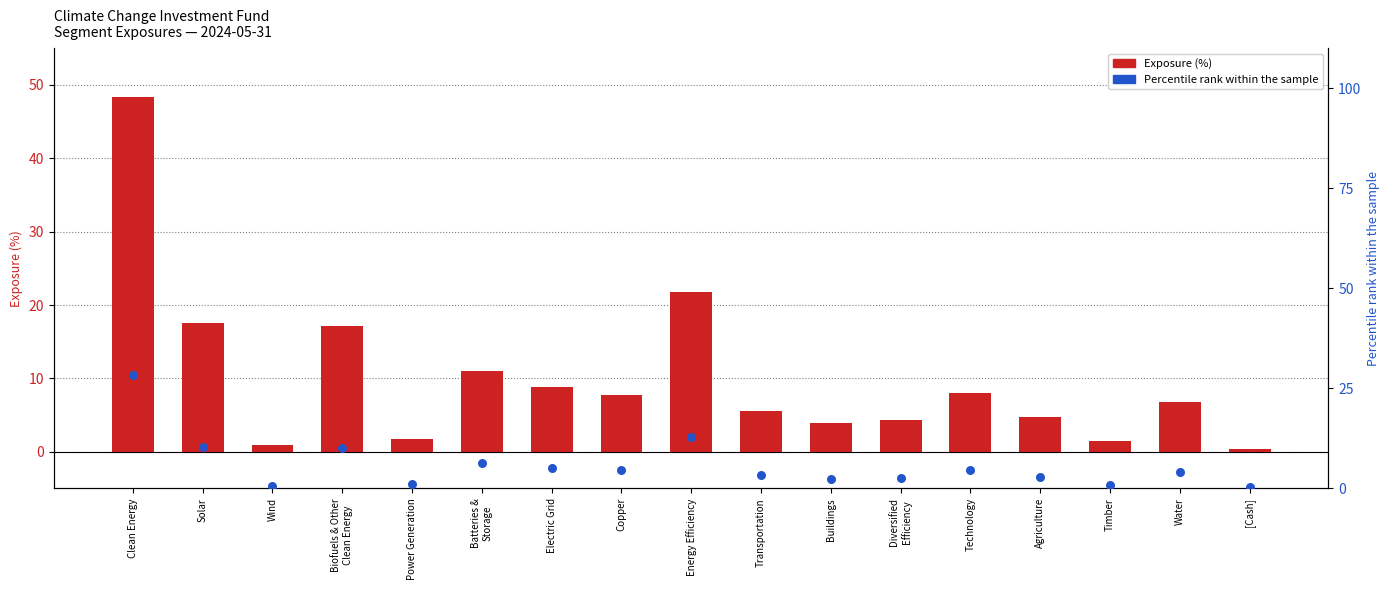

At which category is the sum across all series the highest?

Clean Energy